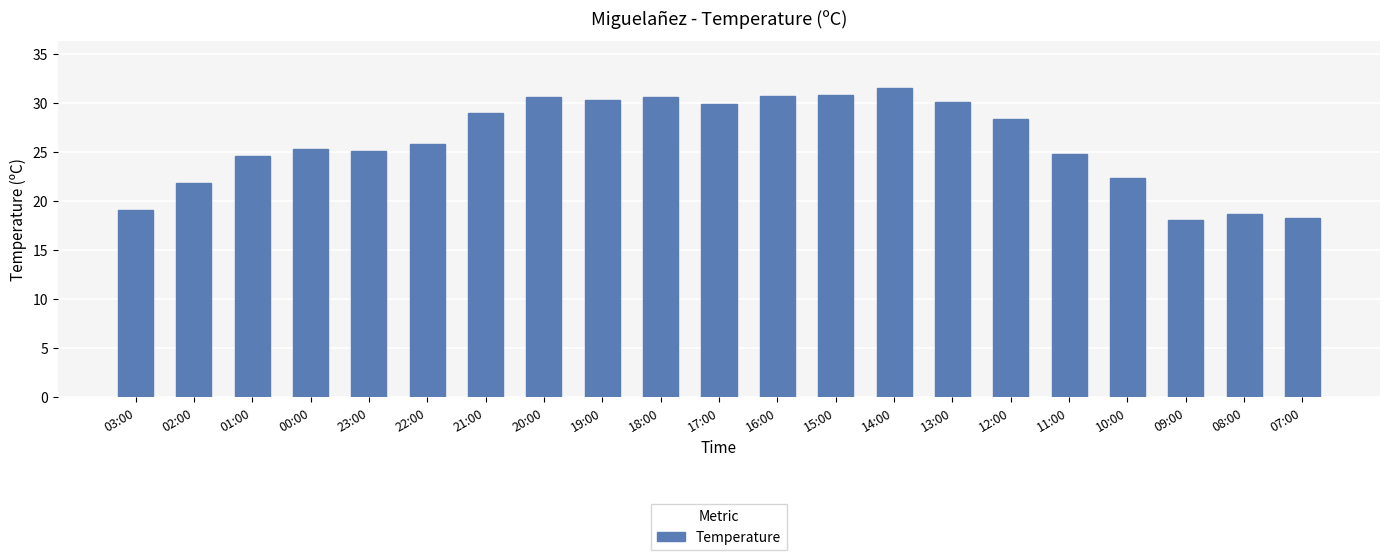

What is the change in value from 09:00 to 07:00?

+0.2